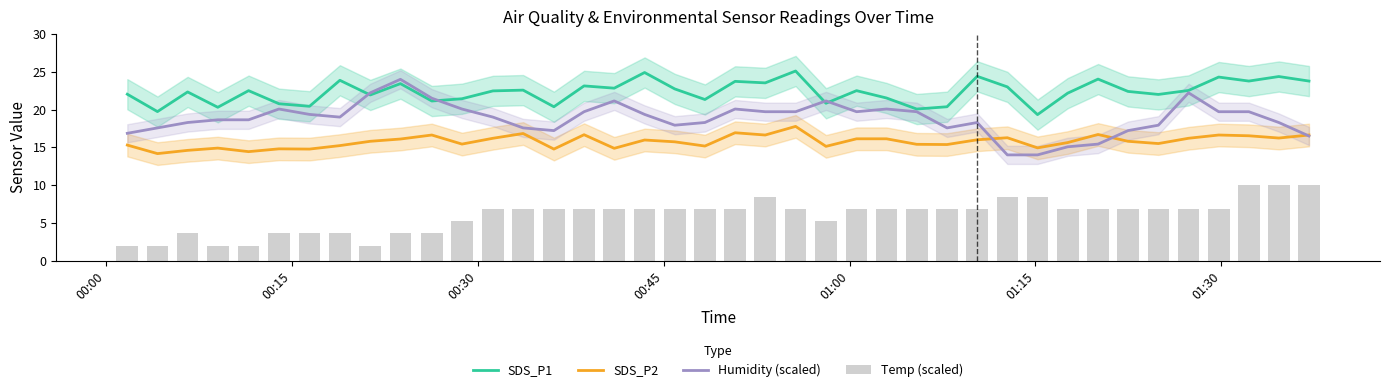

True or false: SDS_P1 and SDS_P2 cross at least once.

False